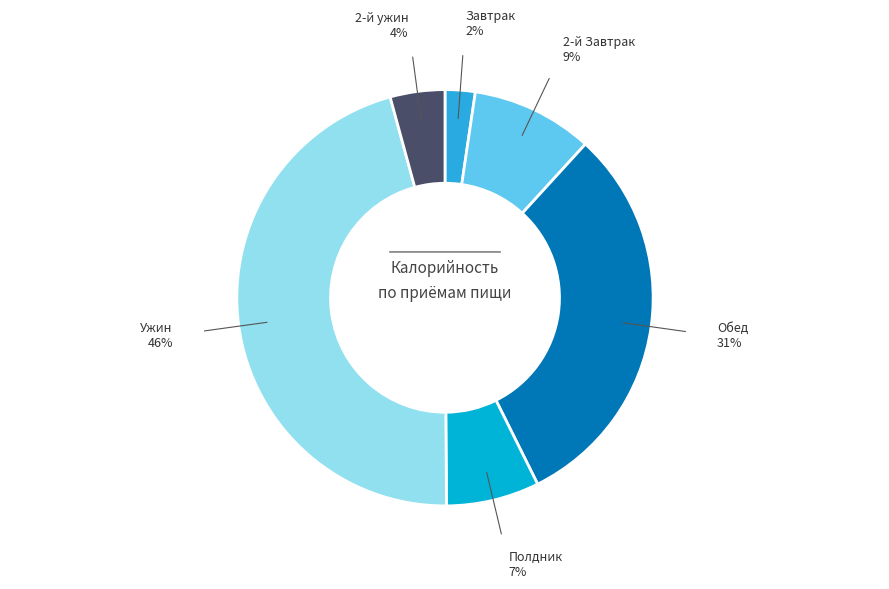

Is there any slice that represents more than half of the pie?

No